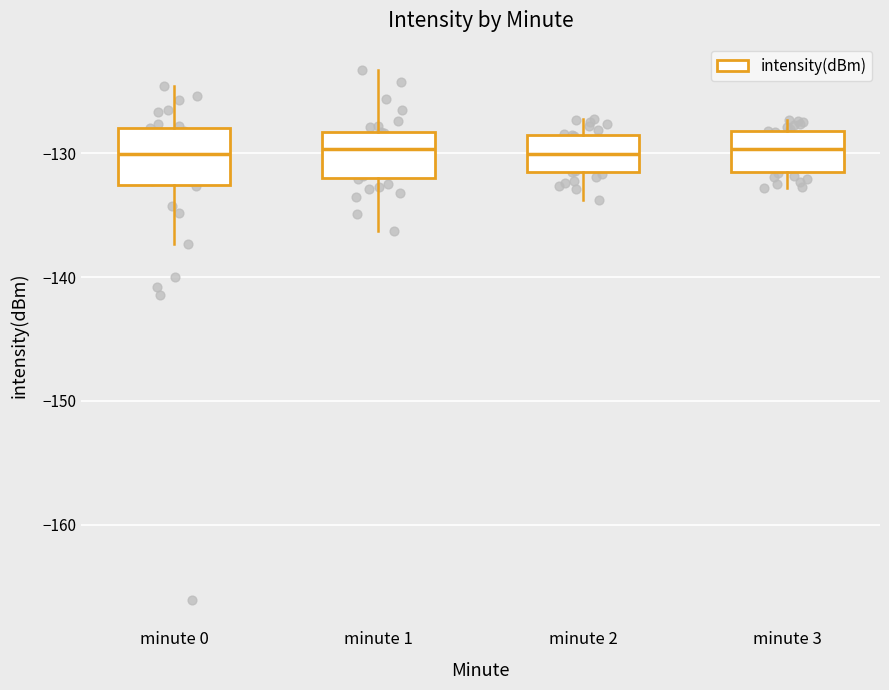

Reading left to right, transcribe this box plot: for each box, give where its median line is, the range the box spans, and where its two whiskers end, as read against the y-axis. The values are not printed on the chart, so give them approximately, as read against the axis.

minute 0: median -130, box -133 to -128, whiskers -137 to -125
minute 1: median -130, box -132 to -128, whiskers -136 to -123
minute 2: median -130, box -131 to -129, whiskers -134 to -127
minute 3: median -130, box -131 to -128, whiskers -133 to -127